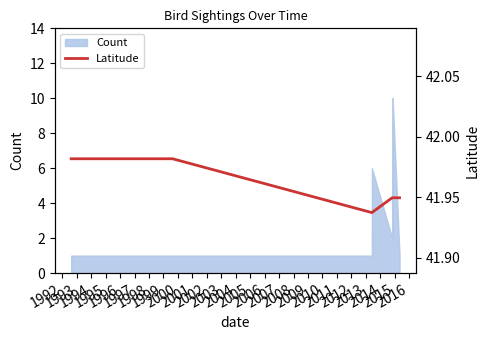

What is the highest value of the Count series?

10